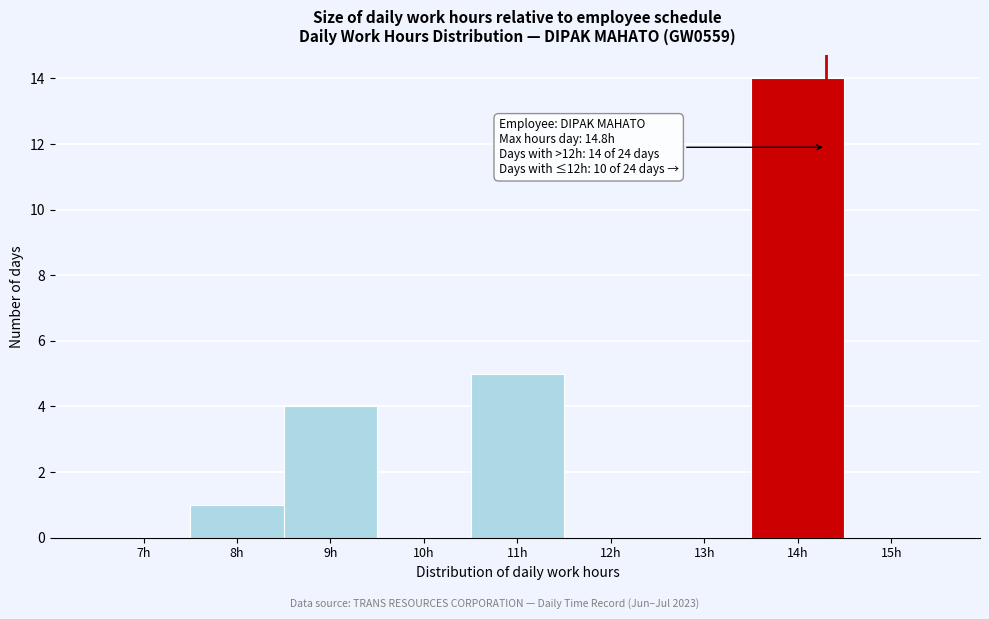

Reading right to left, extract all data points from this chart.

15h=0	14h=14	13h=0	12h=0	11h=5	10h=0	9h=4	8h=1	7h=0